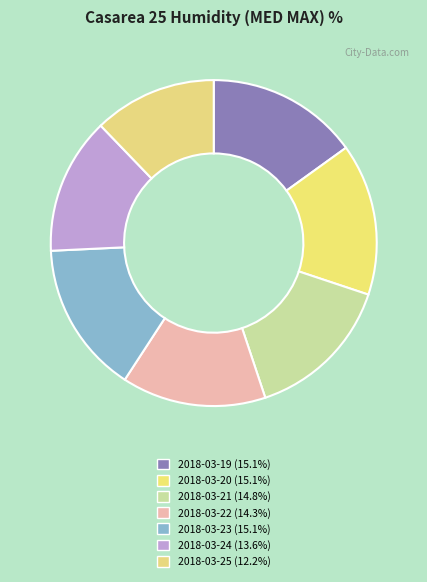

How many slices are in this pie chart?

7